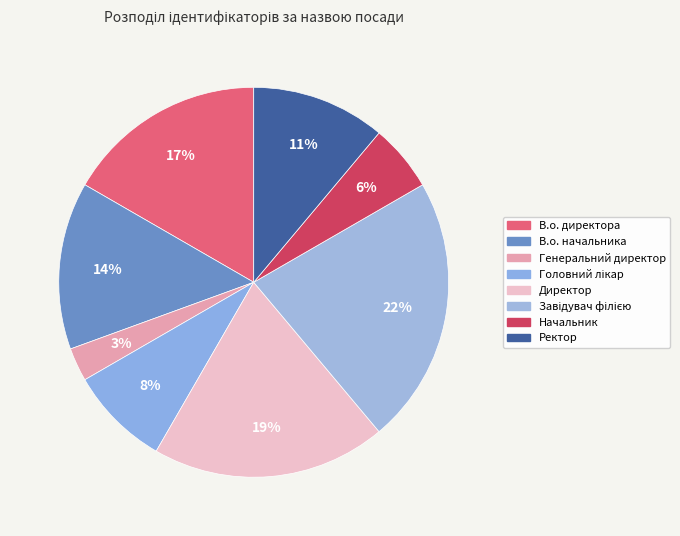

What percentage is NOT represented by Ректор?

88.9%